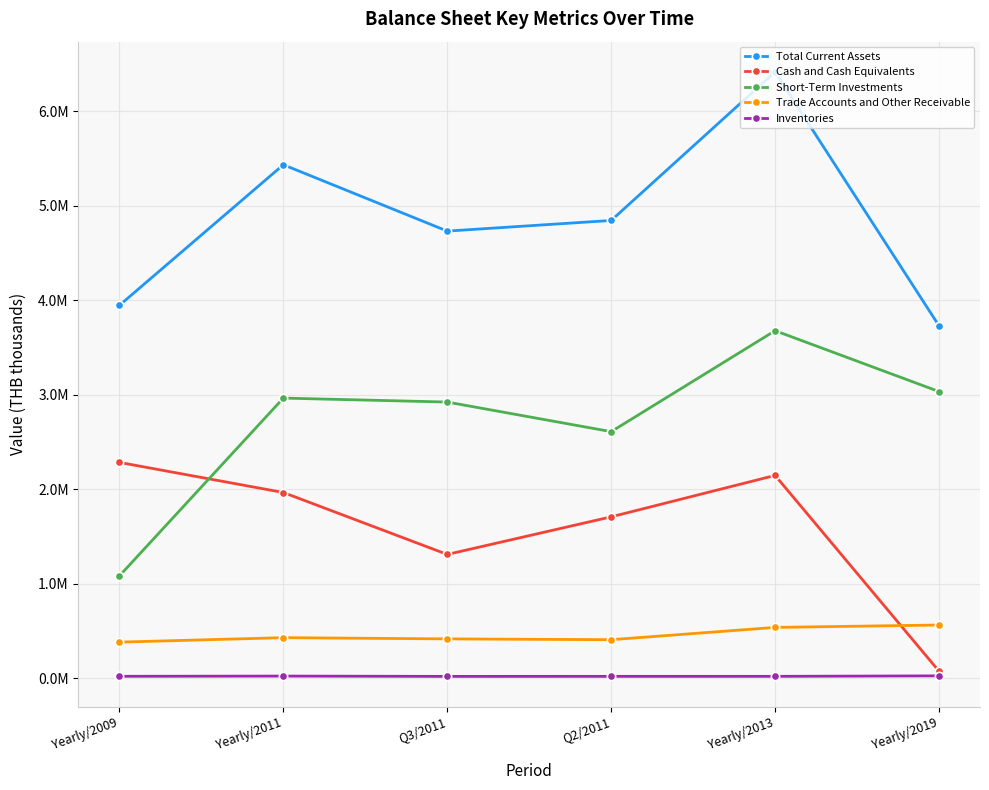

Reading left to right, list all the values displayed in this chart.

Total Current Assets: Yearly/2009=3947451.5	Yearly/2011=5434948.1	Q3/2011=4732817.0	Q2/2011=4845348.0	Yearly/2013=6417196.9	Yearly/2019=3730690.8
Cash and Cash Equivalents: Yearly/2009=2285587.6	Yearly/2011=1967105.3	Q3/2011=1311942.0	Q2/2011=1709772.0	Yearly/2013=2148024.6	Yearly/2019=76570.7
Short-Term Investments: Yearly/2009=1084842.6	Yearly/2011=2965962.3	Q3/2011=2924086.0	Q2/2011=2610987.0	Yearly/2013=3679041.5	Yearly/2019=3035146.7
Trade Accounts and Other Receivable: Yearly/2009=384040.1	Yearly/2011=431237.5	Q3/2011=418273.0	Q2/2011=409739.0	Yearly/2013=539934.0	Yearly/2019=564935.3
Inventories: Yearly/2009=22503.5	Yearly/2011=24869.0	Q3/2011=21676.0	Q2/2011=21981.0	Yearly/2013=22189.6	Yearly/2019=27203.4